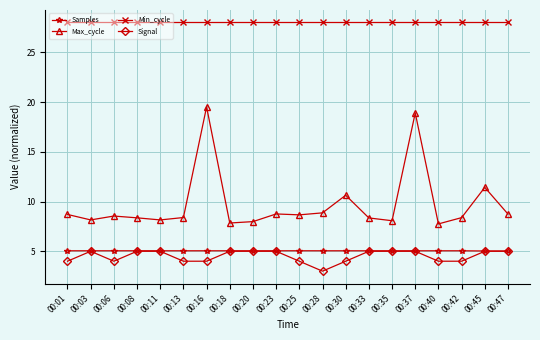

Which series has the widest spread of values?

Max_cycle